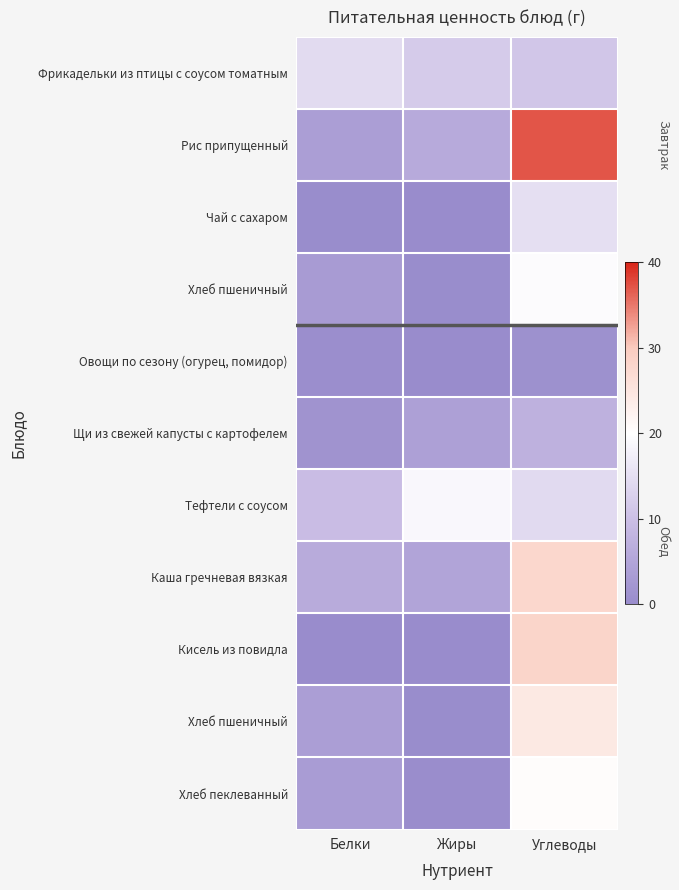

At which category is the sum across all series the highest?

Углеводы